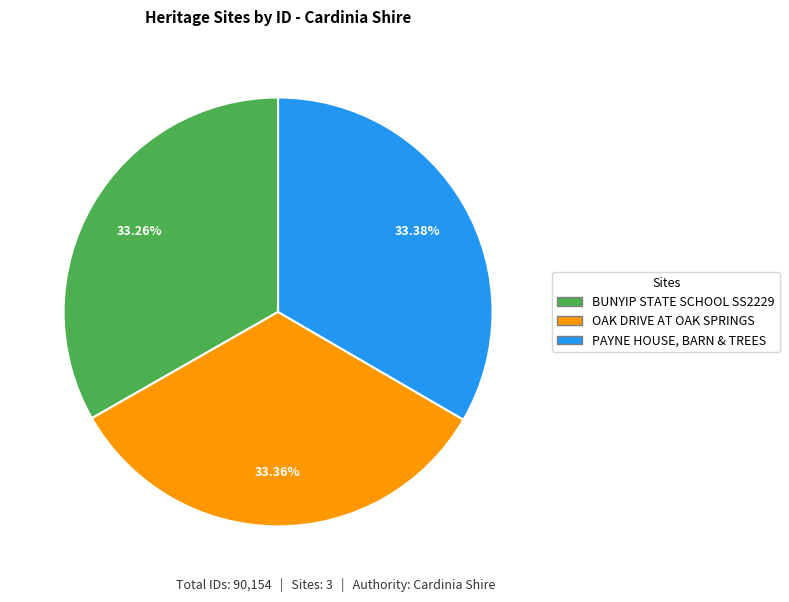

Approximately how many times larger is the value at PAYNE HOUSE, BARN & TREES compared to BUNYIP STATE SCHOOL SS2229?

1.0